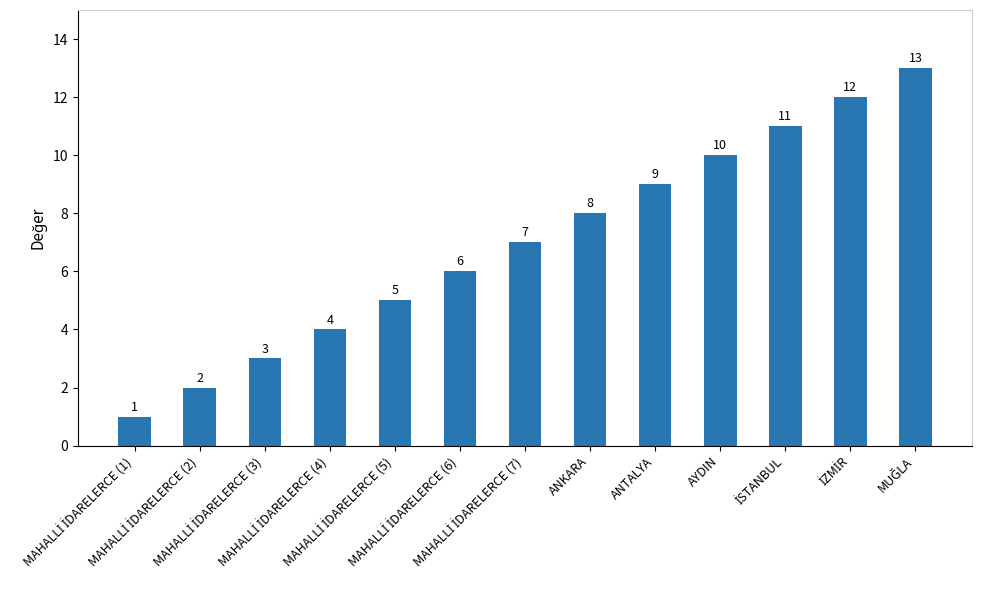

What is the greatest value displayed?

13